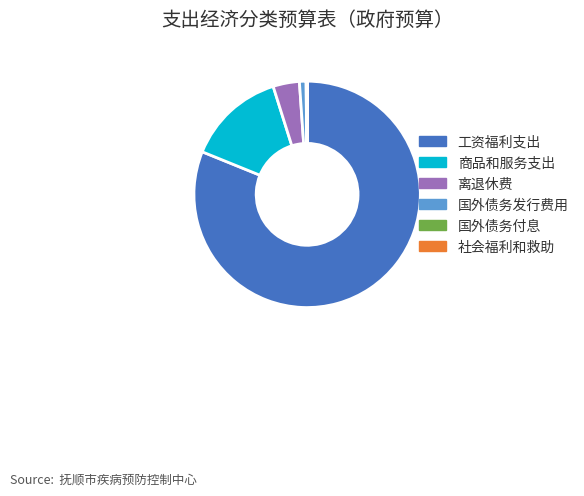

Is it true that 国外债务发行费用 is 15% of the pie?

False